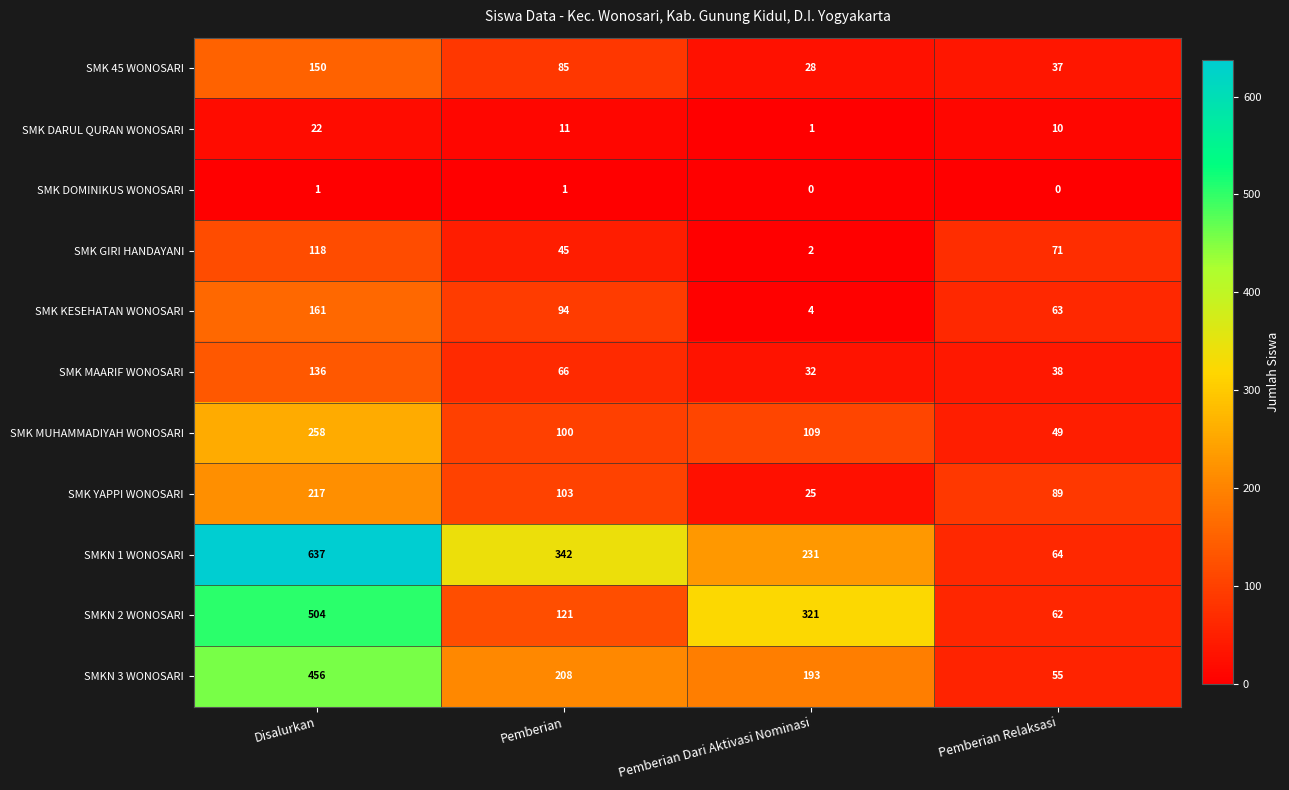

Which series changed the most between Disalurkan and Pemberian Dari Aktivasi Nominasi?

SMKN 1 WONOSARI